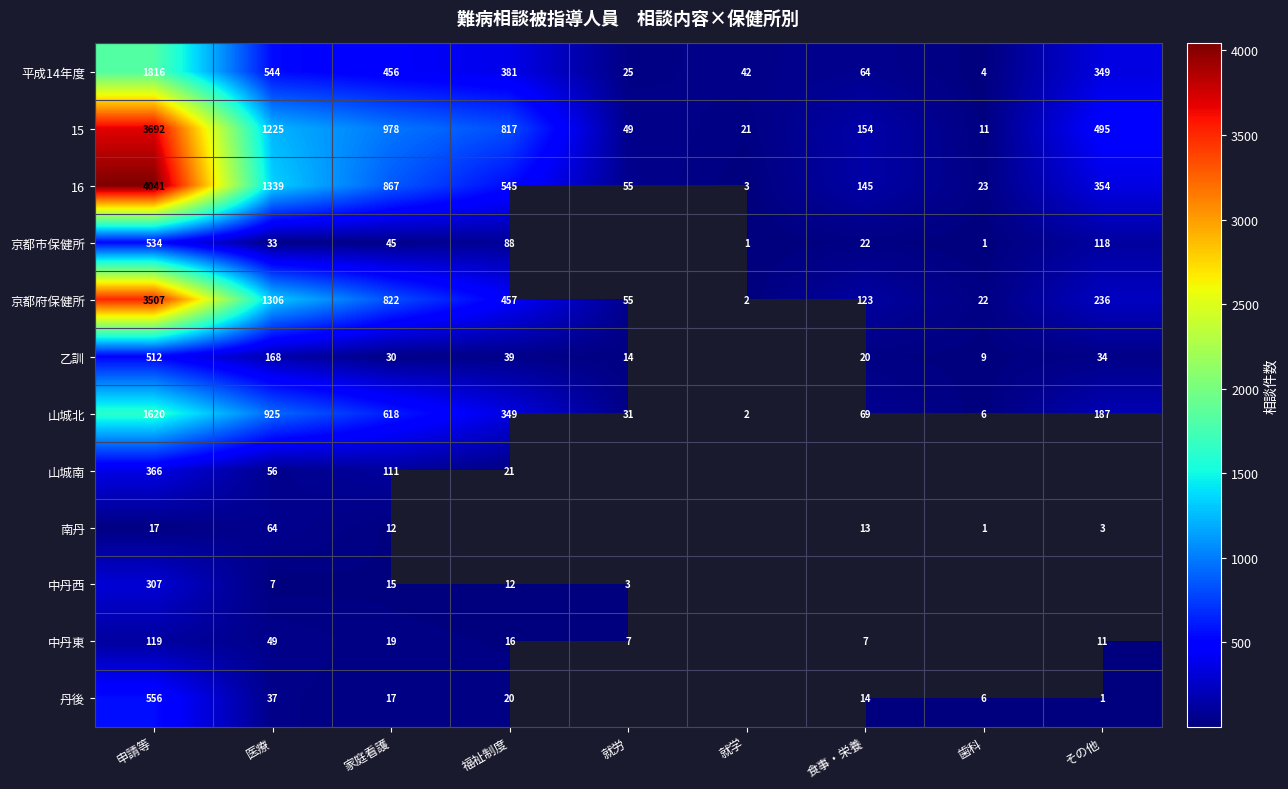

At 医療, list the series in order from smallest to largest.

中丹西, 京都市保健所, 丹後, 中丹東, 山城南, 南丹, 乙訓, 平成14年度, 山城北, 15, 京都府保健所, 16